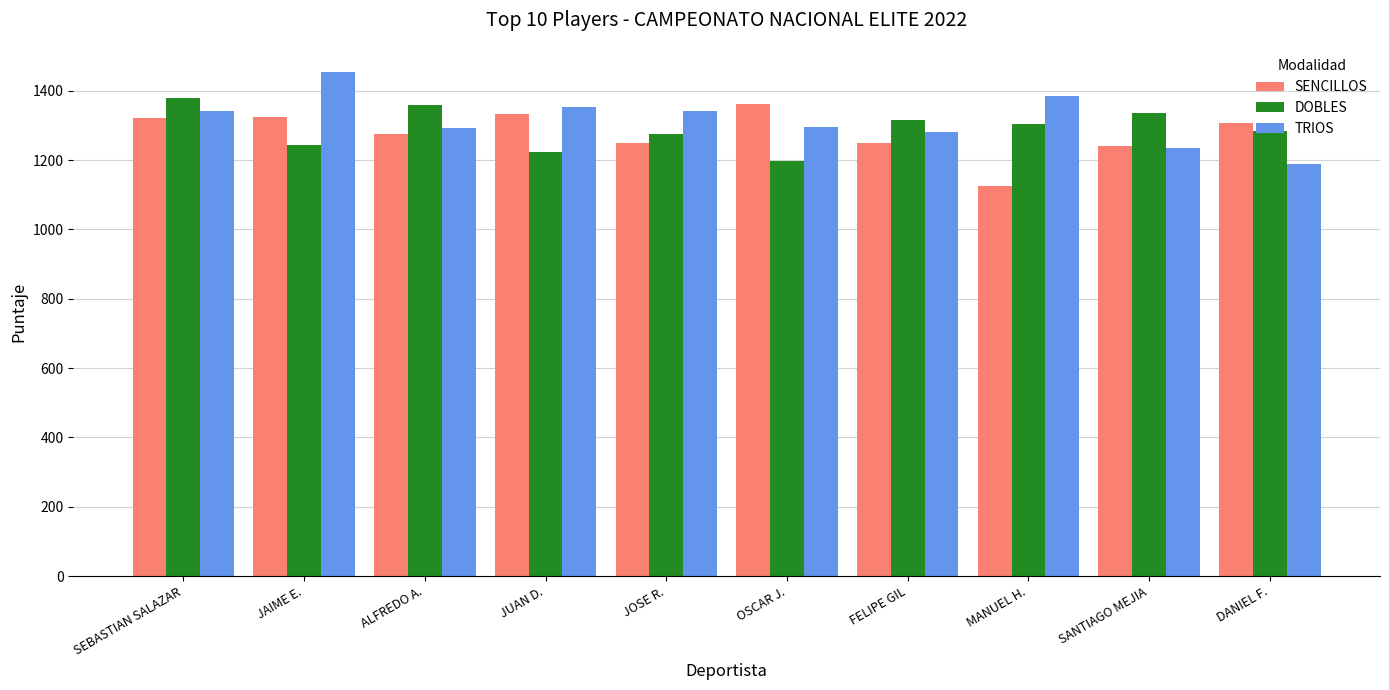

Which category has the lowest value across all series?

MANUEL H.